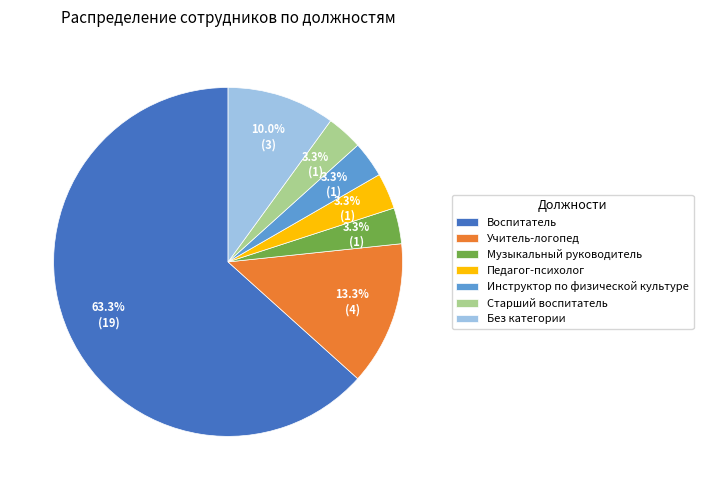

Is there a majority slice in this chart?

Yes